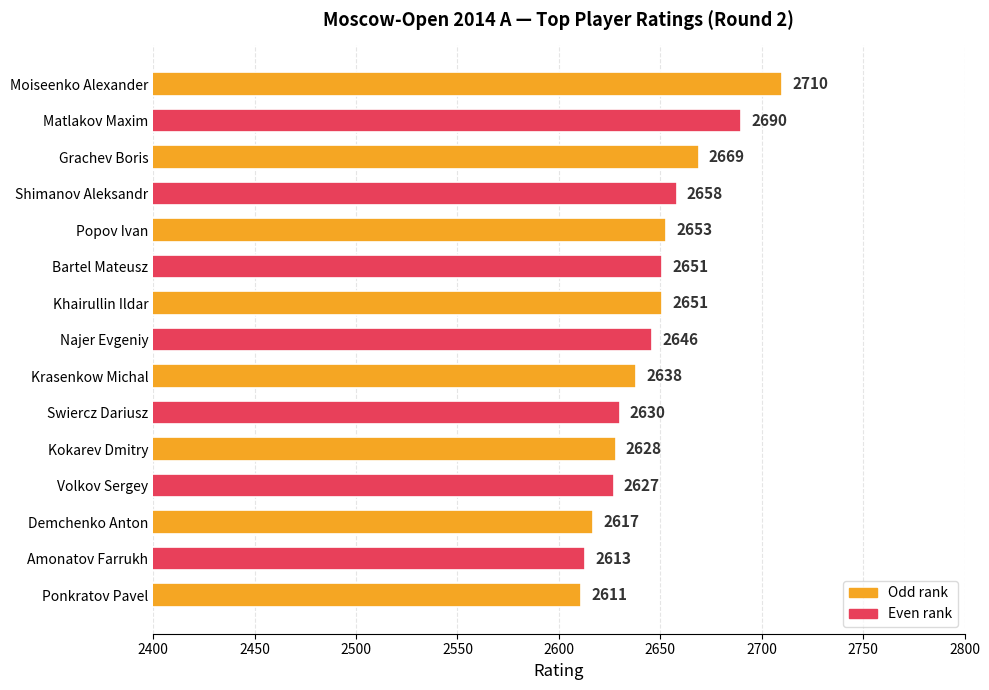

Which label corresponds to the smallest value in the chart?

Ponkratov Pavel